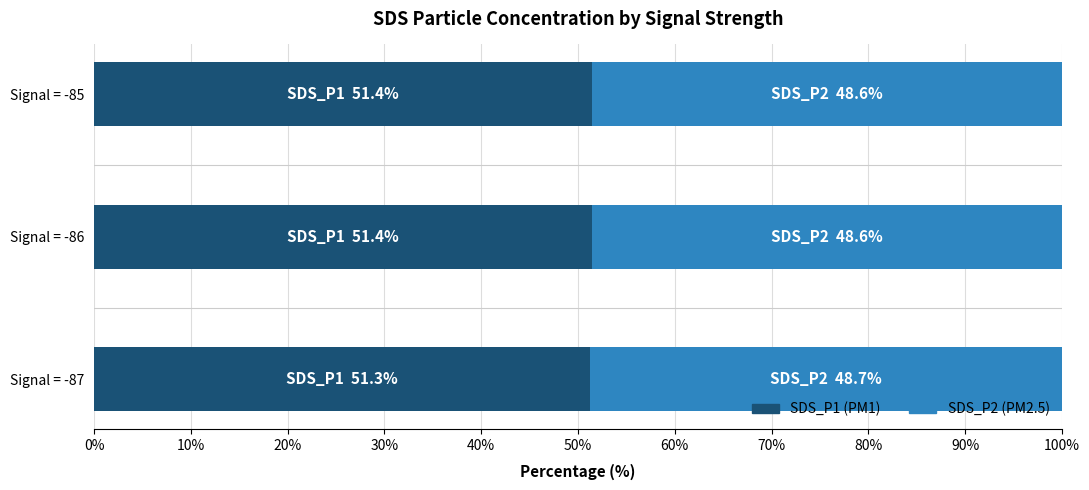

What is the total value across all series at Signal = -85?

100.0